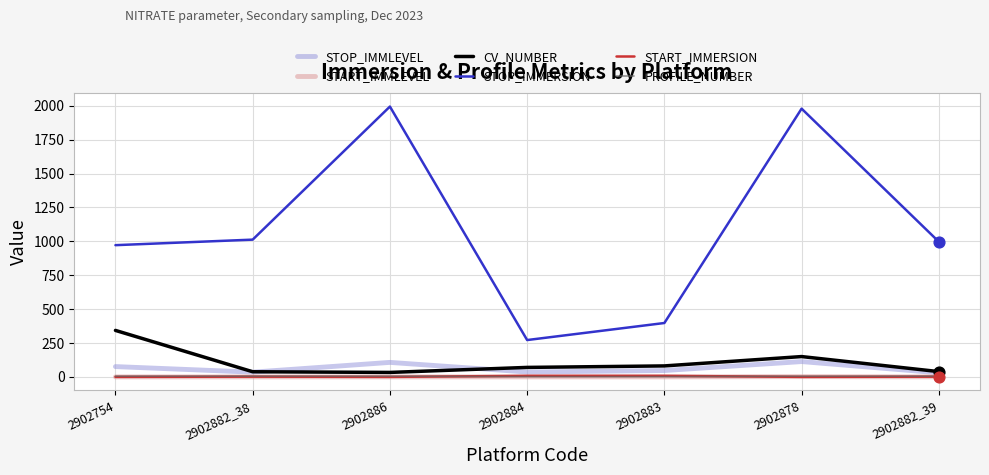

What is the total value across all series at 2902882_38?

1092.6